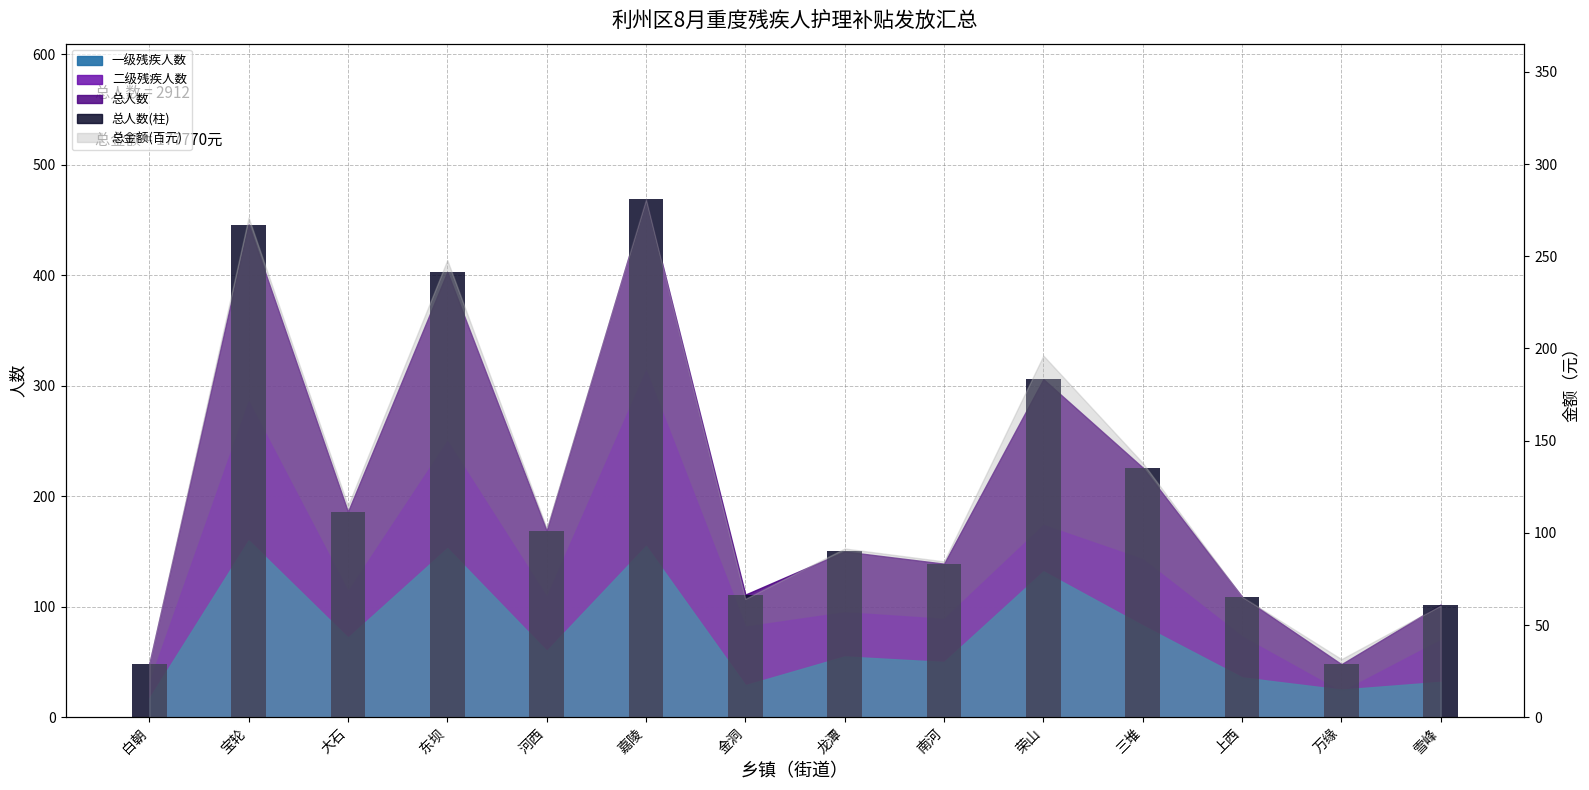

Reading left to right, list all the values displayed in this chart.

白朝=48	宝轮=446	大石=186	东坝=403	河西=169	嘉陵=469	金洞=111	龙潭=150	南河=139	荣山=306	三堆=226	上西=109	万缘=48	雪峰=102